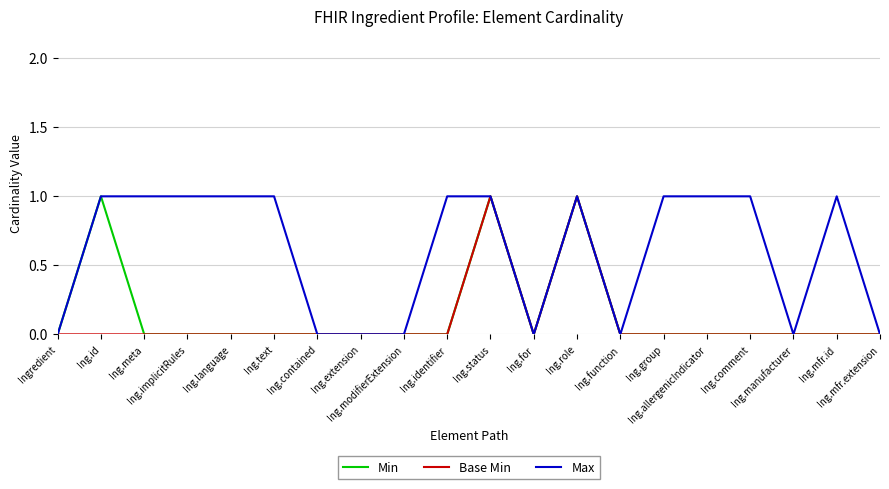

In Base Min, how many points are higher than both neighbors (excluding endpoints)?

2